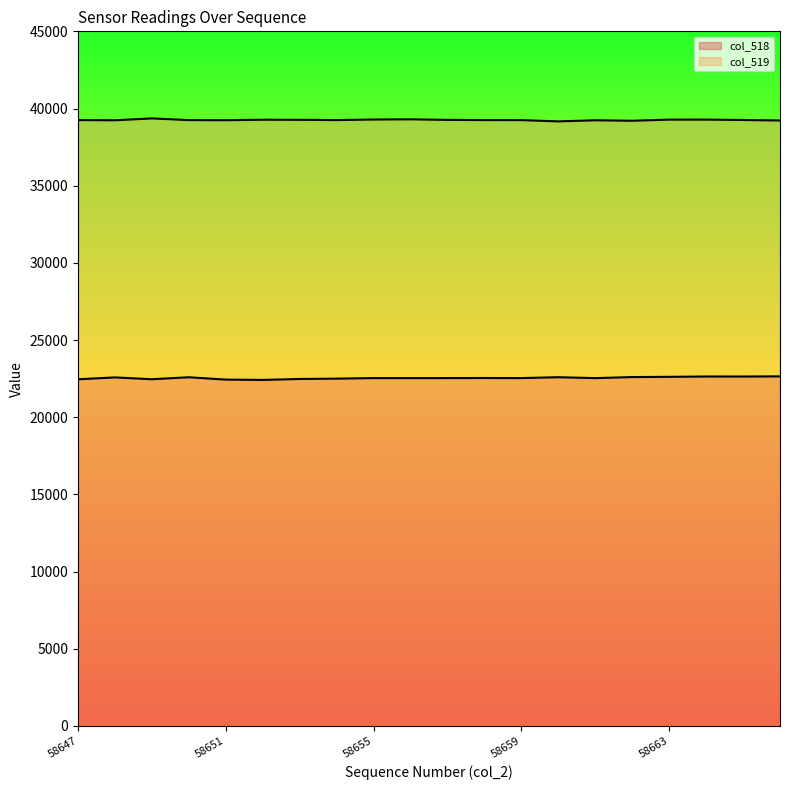

How many lines are shown in the chart?

2